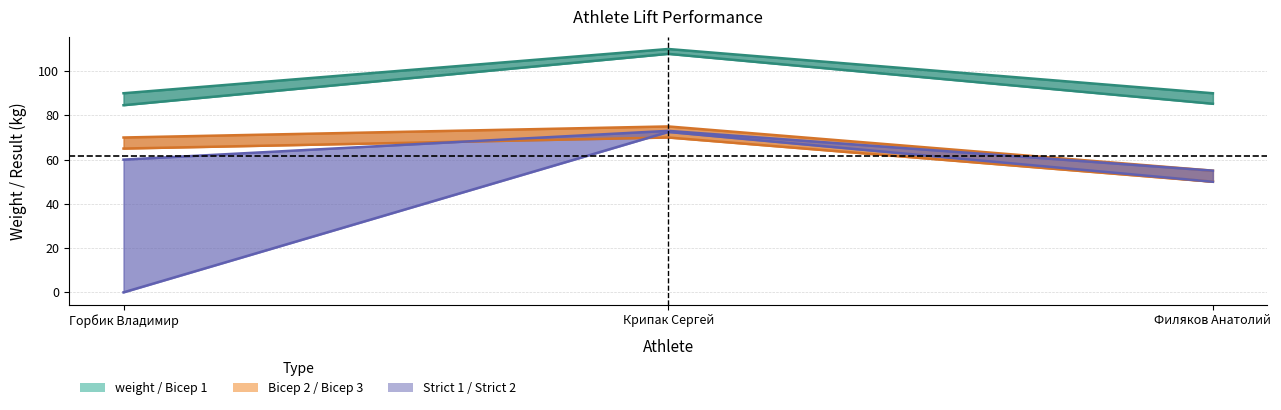

Does the chart display data point markers on the line(s)?

No